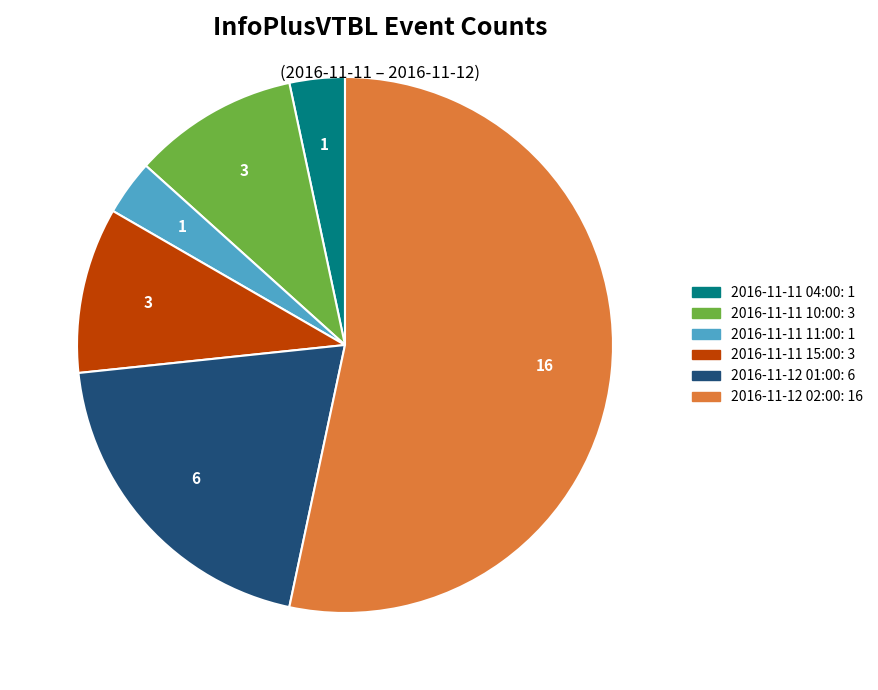

How many segments does this pie chart have?

6